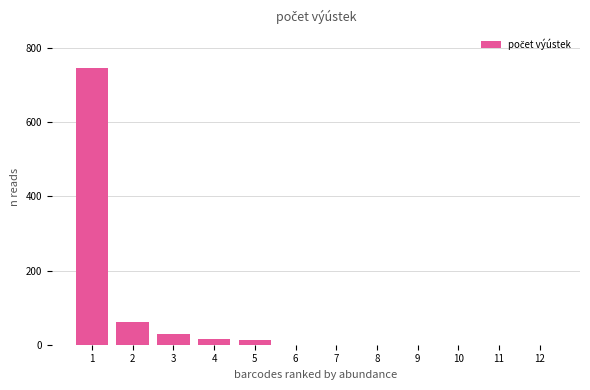

Is it true that the value at 6 is 0?

True